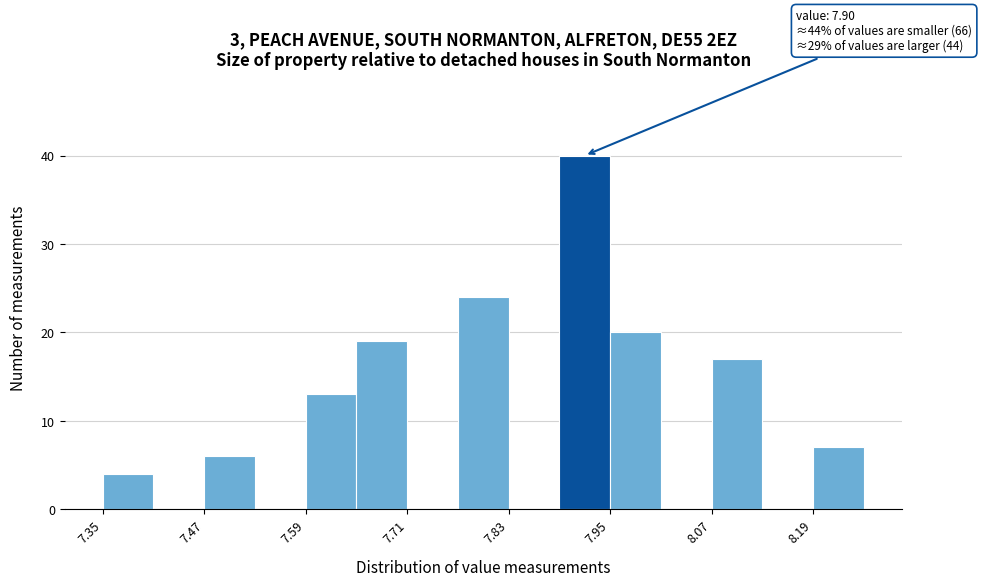

Around what value on the x-axis is the tallest bar? Give the approximate position of its centre, as read against the axis.

7.92